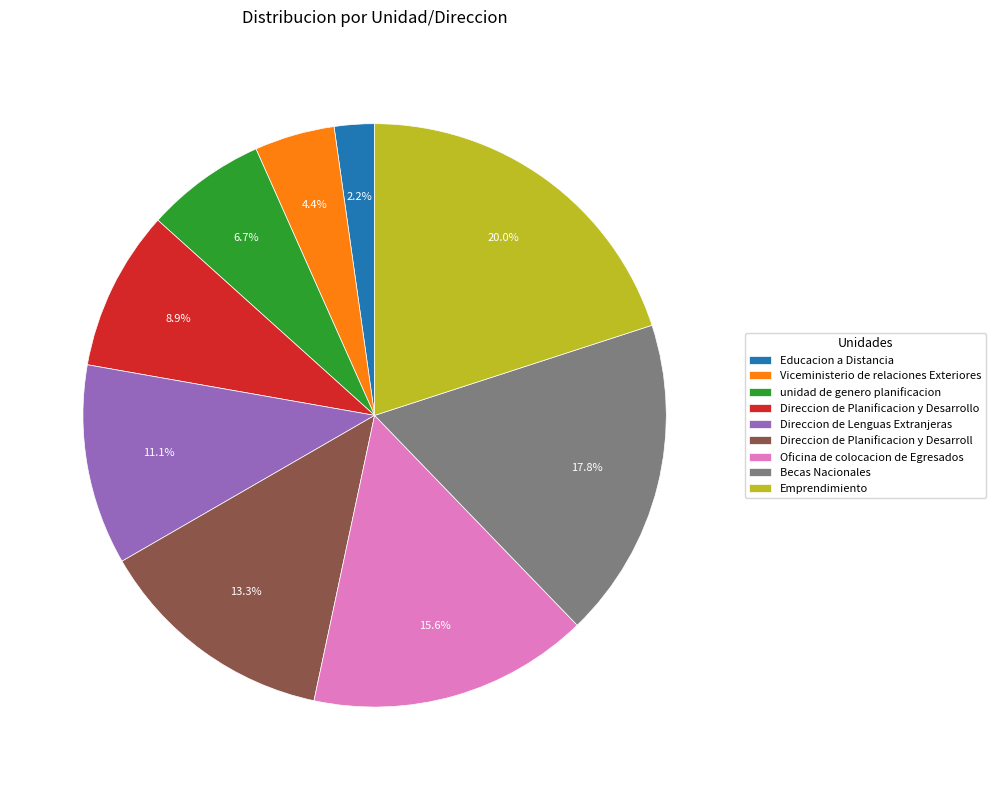

Which category has the smallest portion of the pie?

Educacion a Distancia